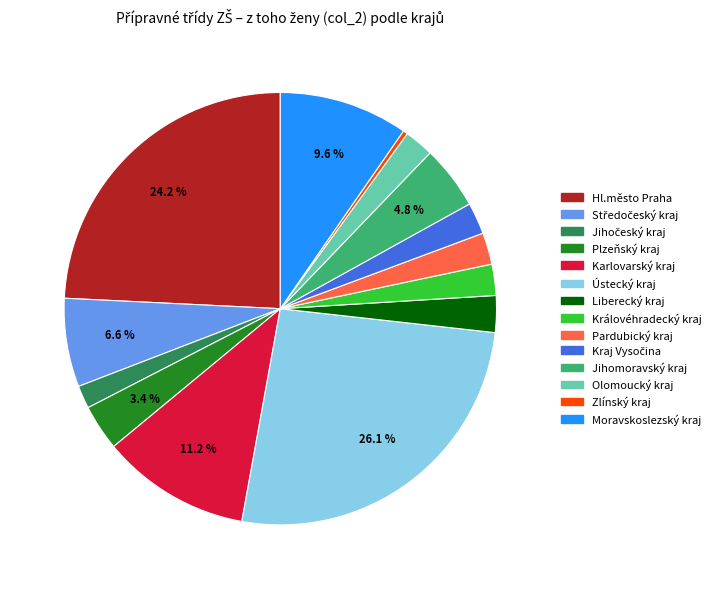

How many segments does this pie chart have?

14